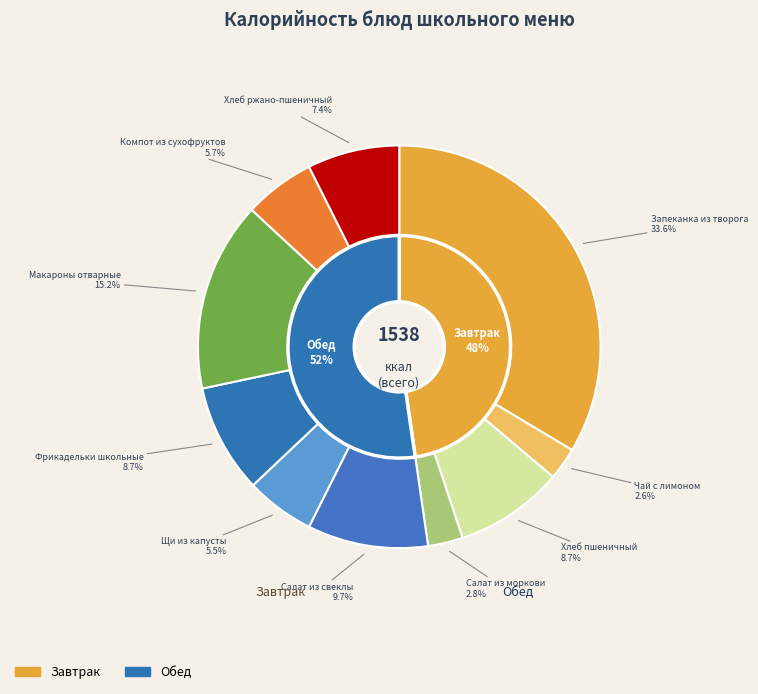

What is the ratio of the value at Хлеб ржано-пшеничный to the value at Салат из свеклы?

0.8